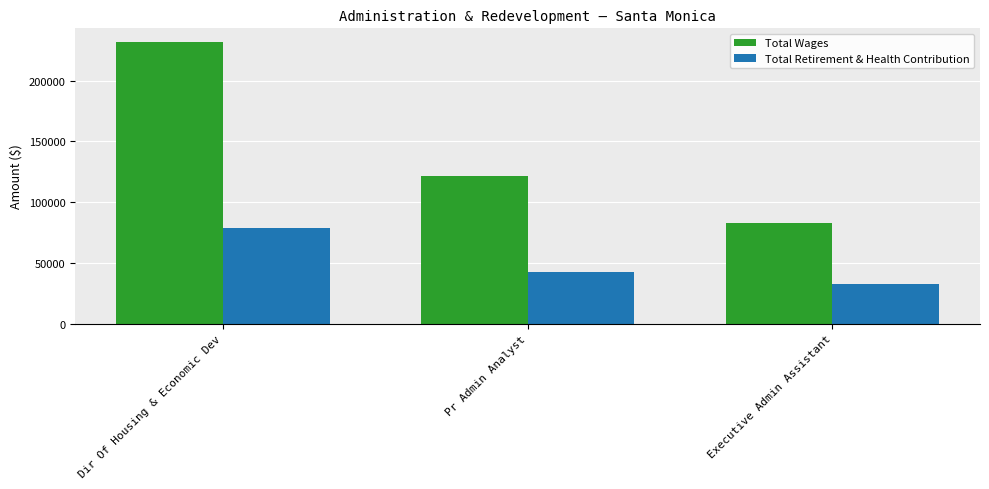

At which category does the chart reach its minimum across all series?

Executive Admin Assistant